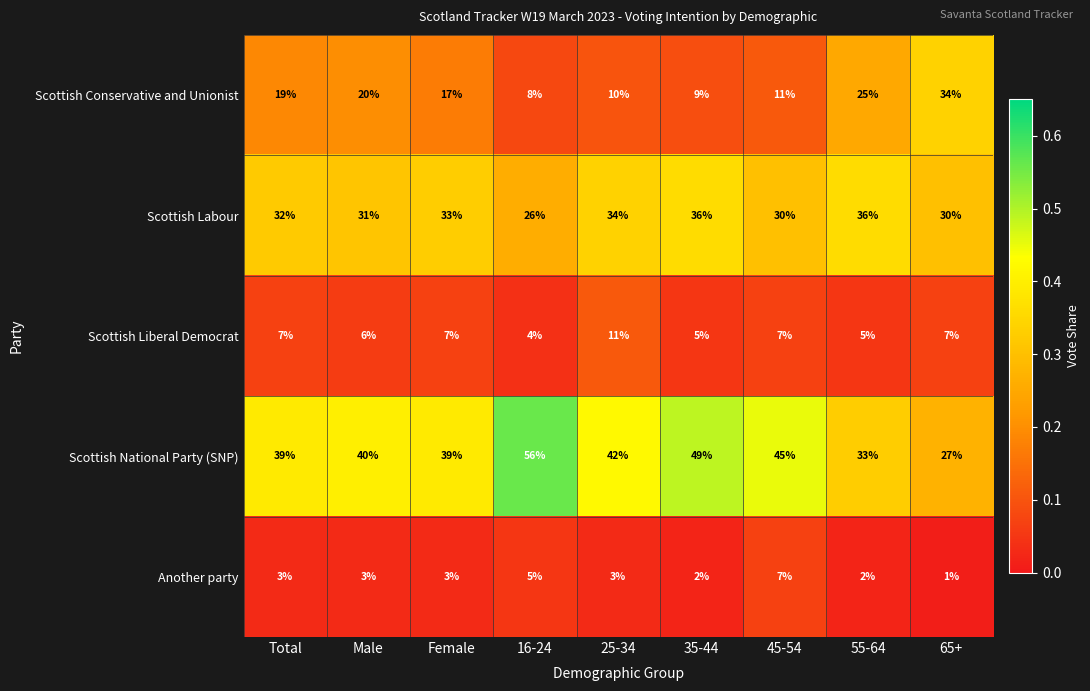

Is the value of Scottish Labour at 25-34 greater than the value of Scottish National Party (SNP) at Female?

No